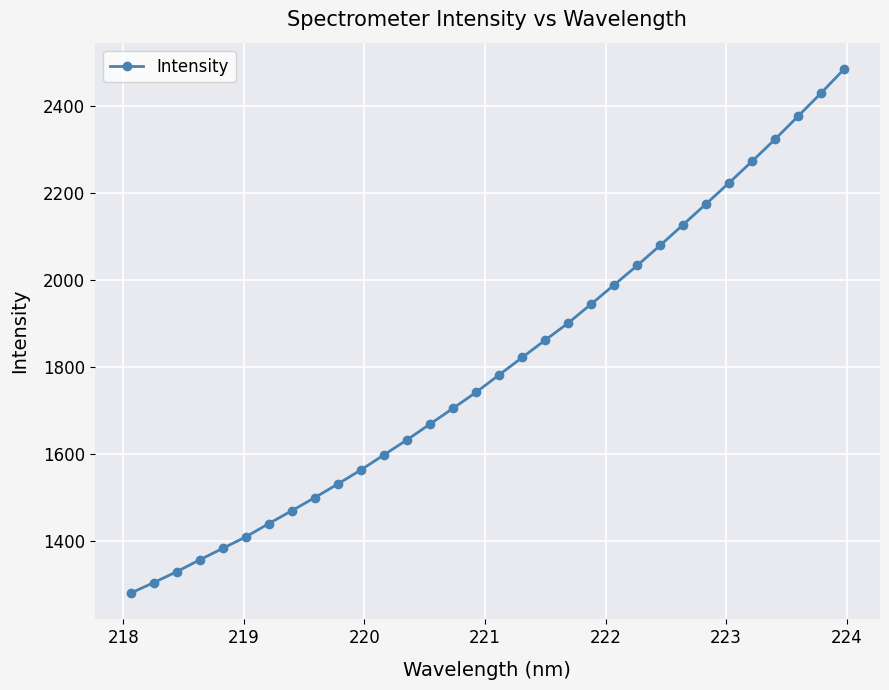

What is the average value?

1805.6